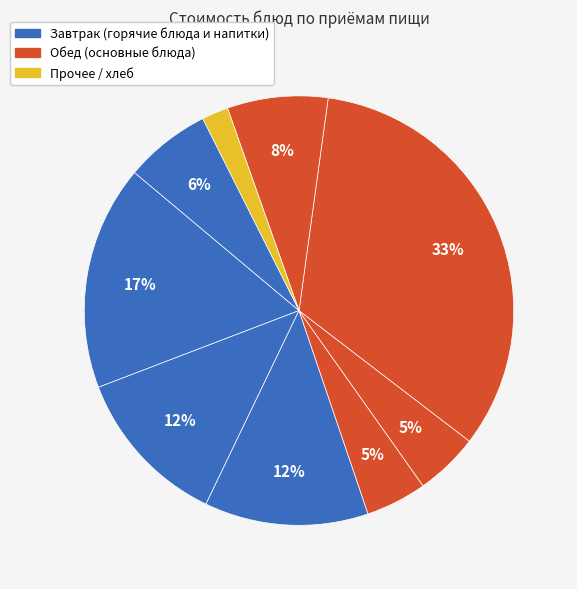

Count the number of slices in the pie.

9